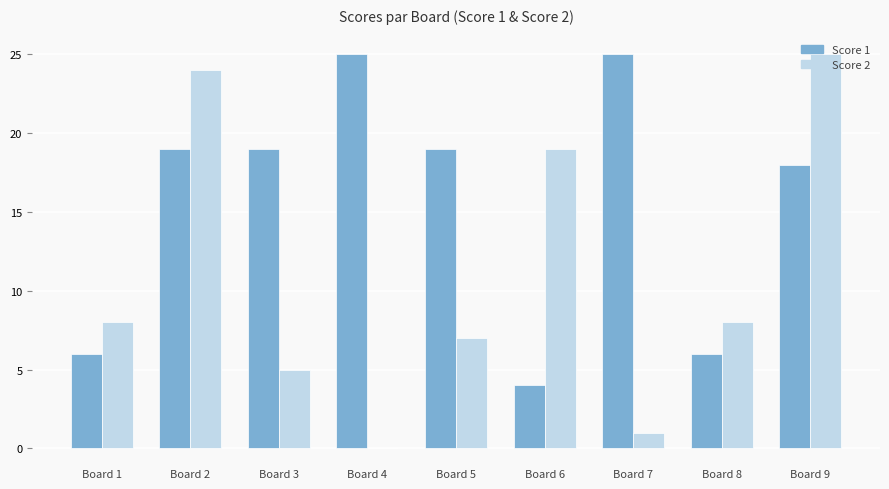

How many values in Score 2 are above zero?

8